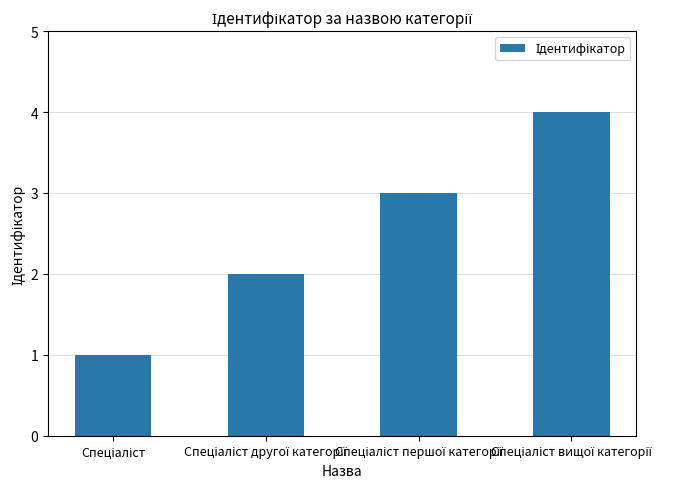

What is the minimum value shown in the chart?

1